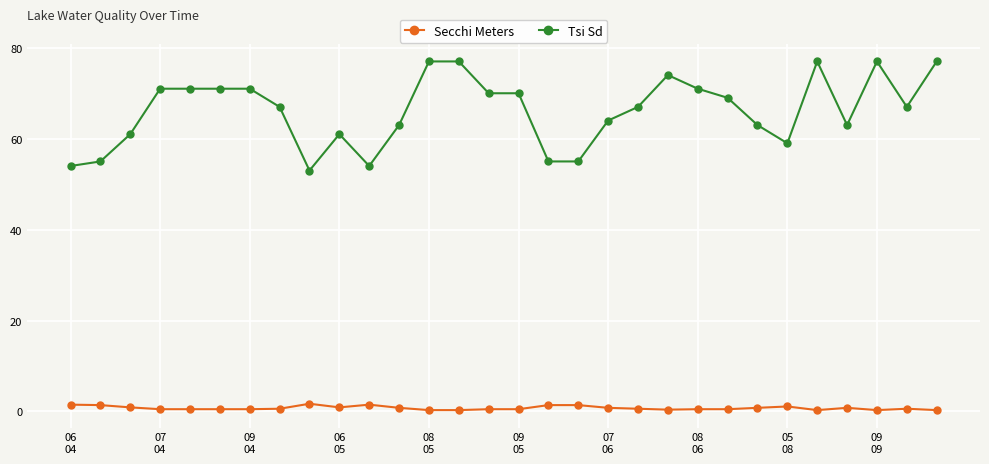

What is the value of the Tsi Sd point at the 21st from the left?

74.0